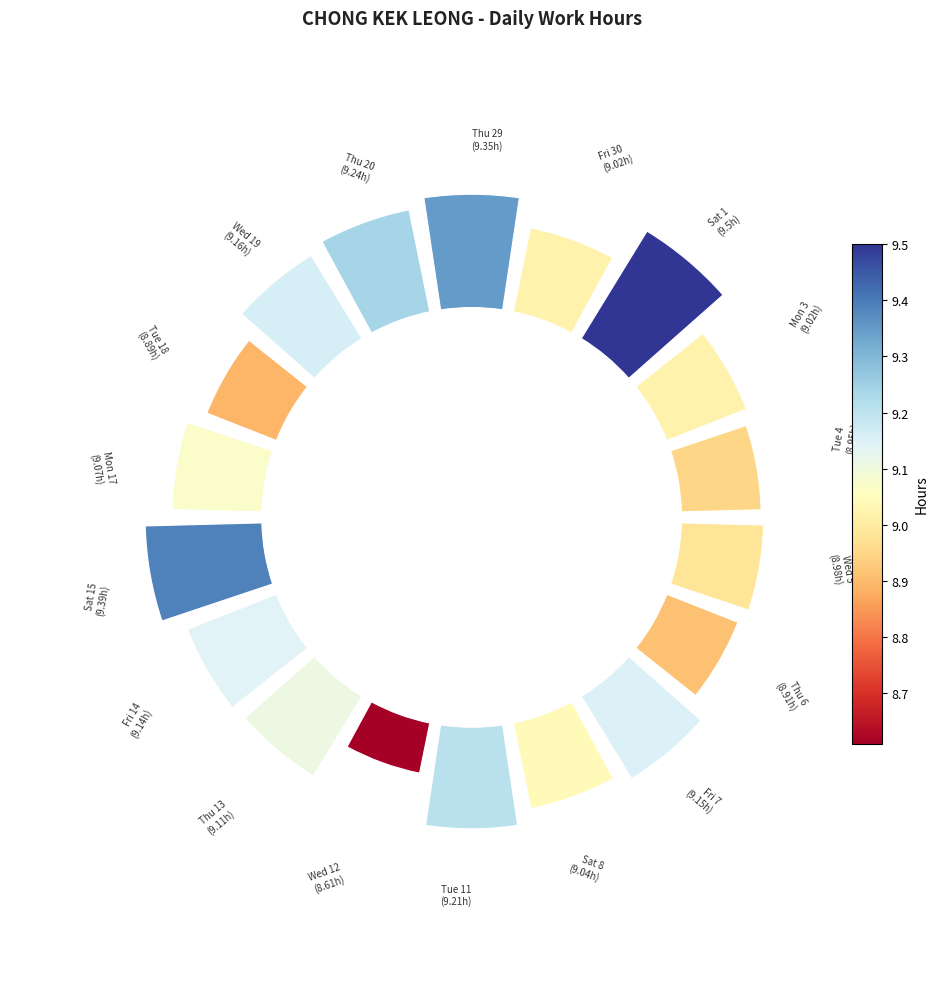

Is 15 the majority of the pie?

No